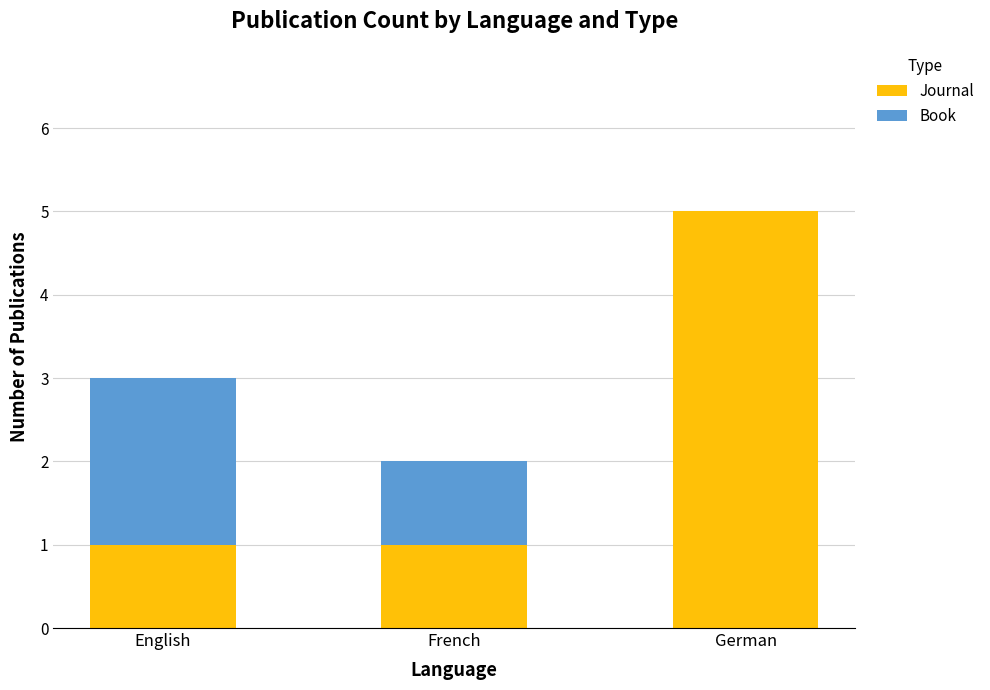

Are the bars grouped side by side (vs. stacked)?

No